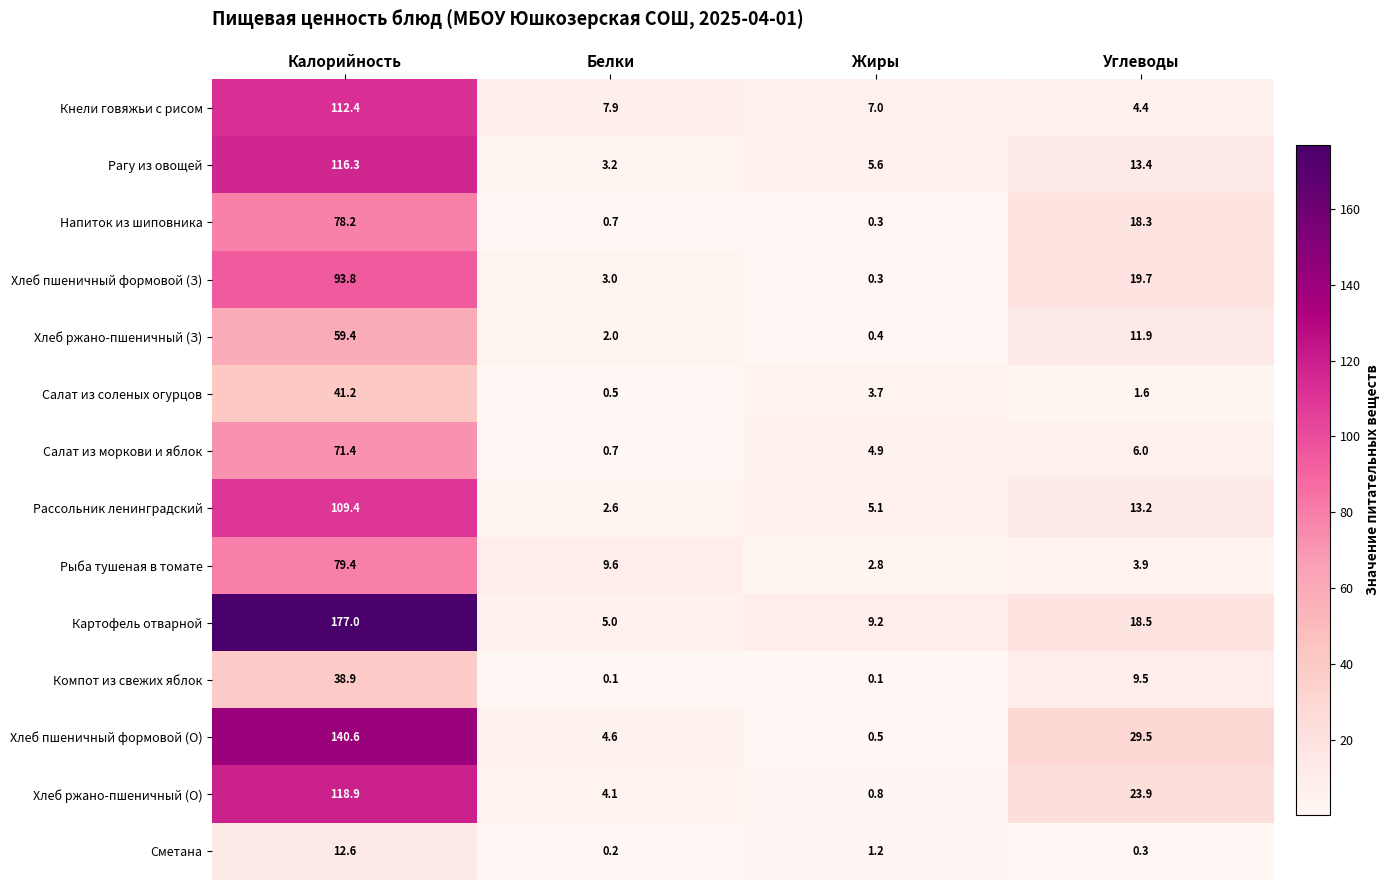

Is it true that Рассольник ленинградский equals 5.2 at Углеводы?

False